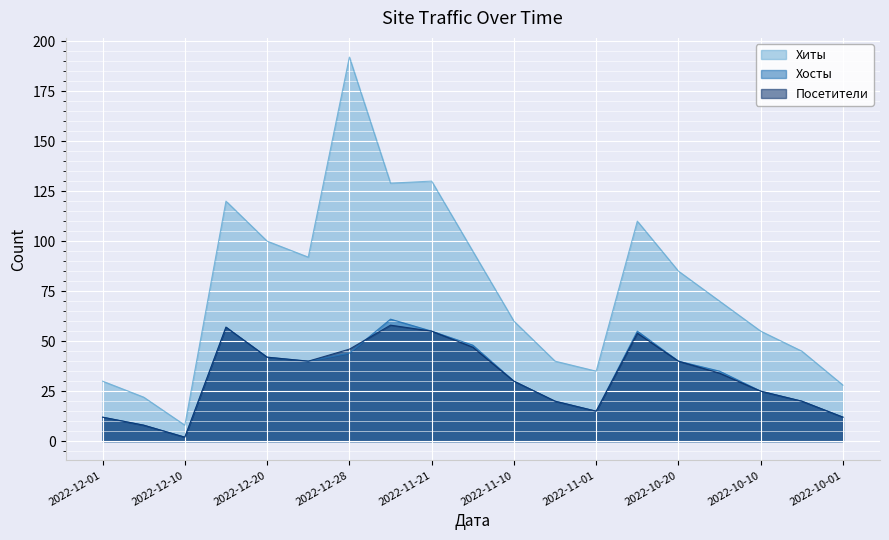

At which category does the chart reach its minimum across all series?

2022-12-10